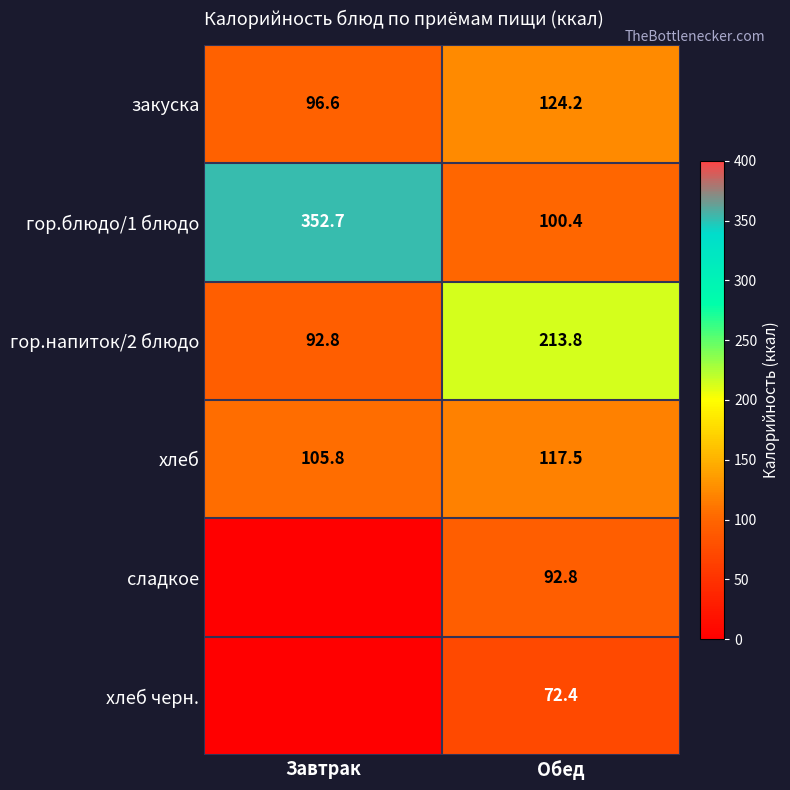

What is the difference between the highest and lowest values at Обед?

141.4